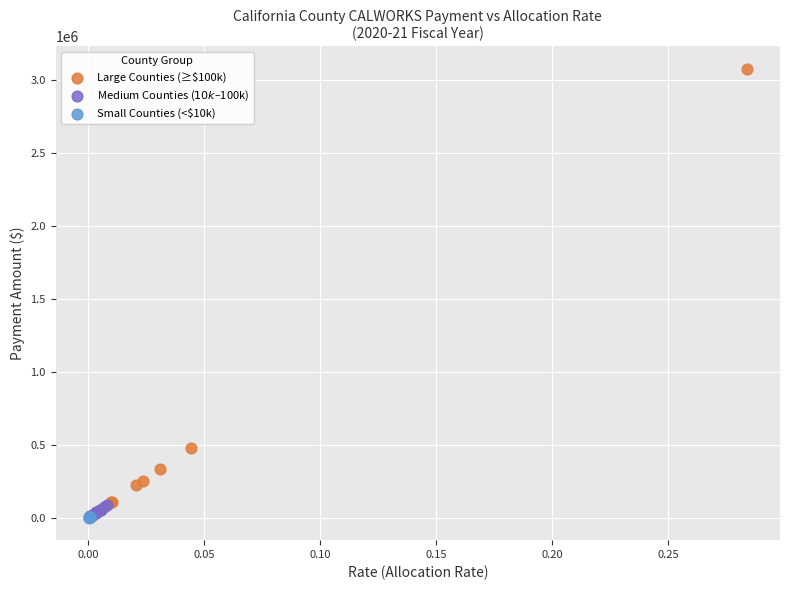

Which series has the largest Y range (max minus min)?

Large Counties (≥$100k)